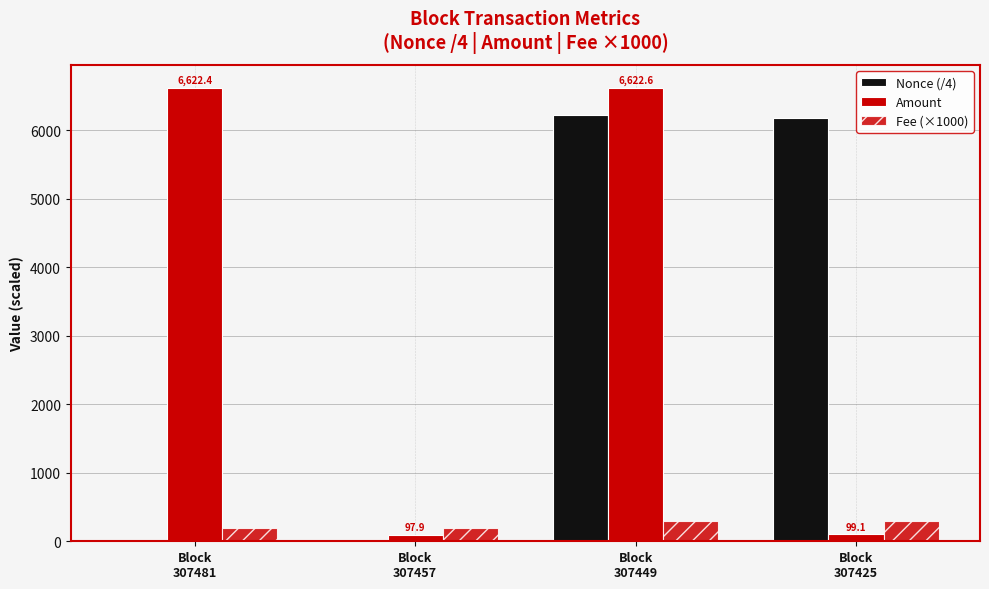

Does the chart contain stacked bars?

No